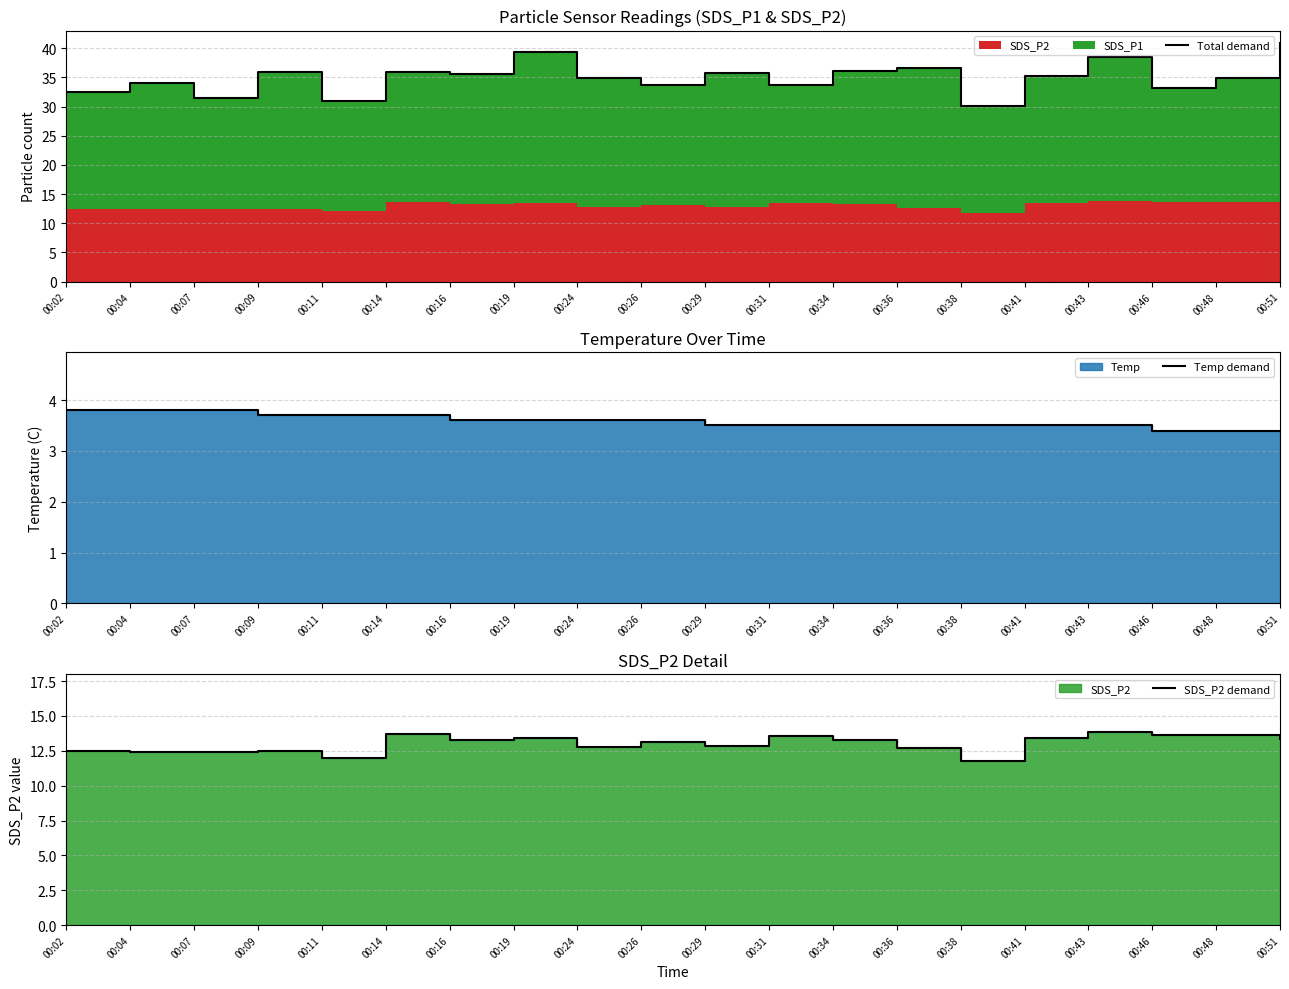

True or false: Total demand has more than 2 points higher than both neighbors.

True